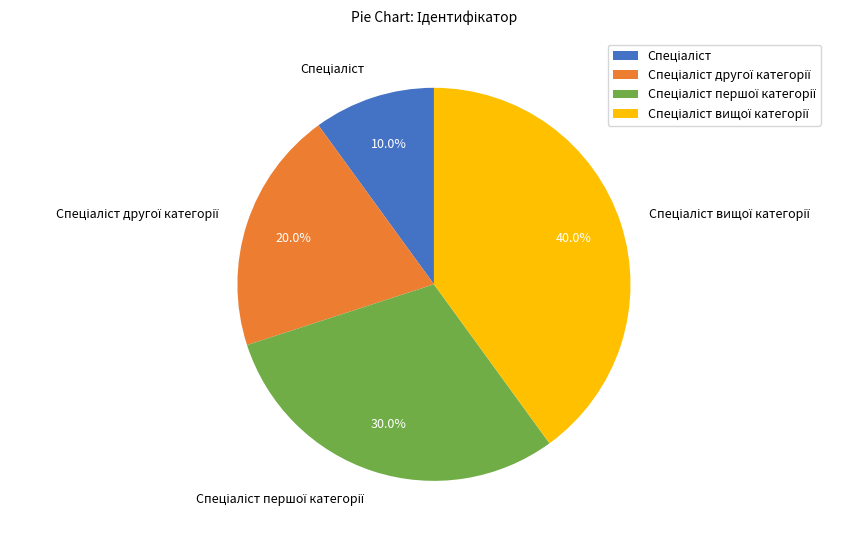

Is there any slice that represents more than half of the pie?

No